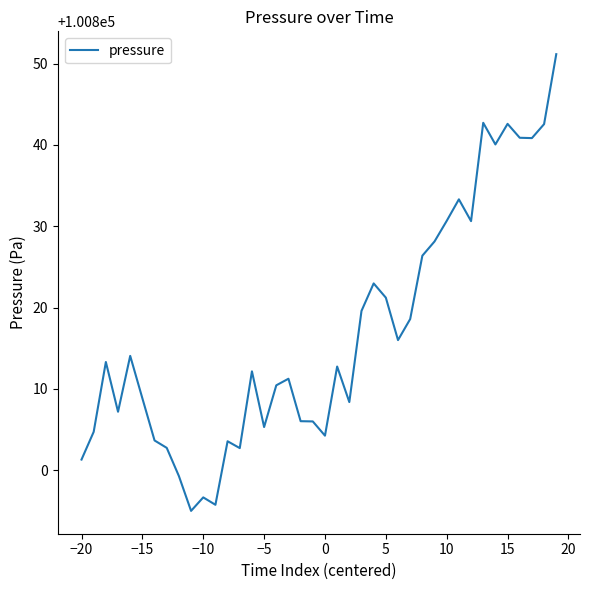

What is the minimum value shown in the chart?

100795.0